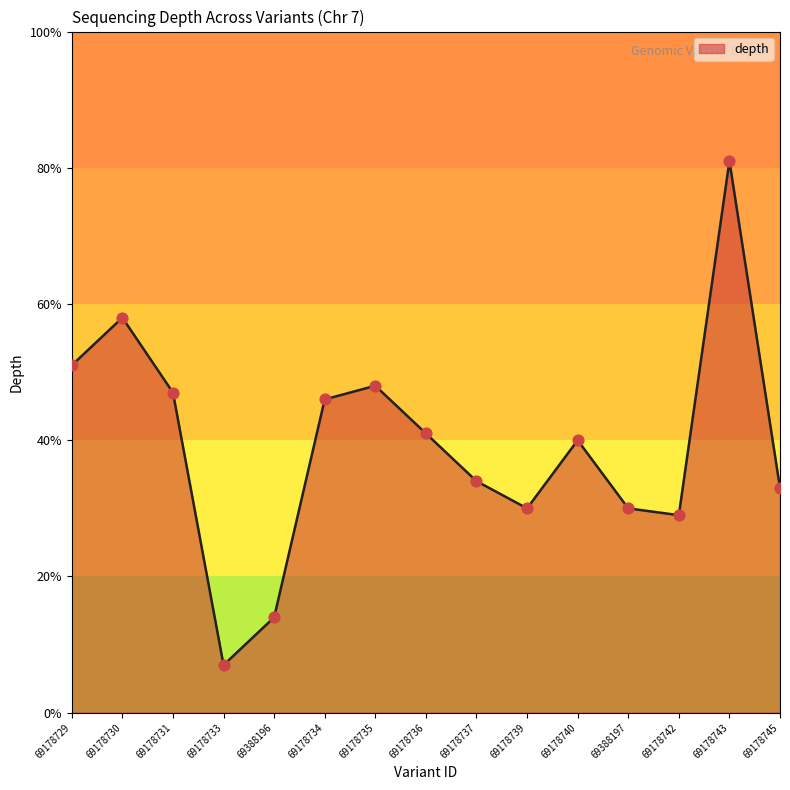

Approximately how many times larger is the value at 69178729 compared to 69178745?

1.5